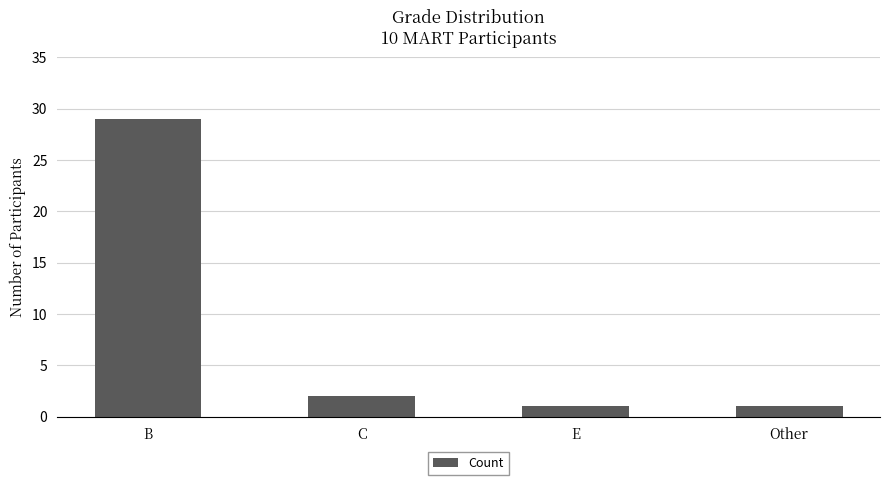

What is the label of the 1st bar from the left?

B